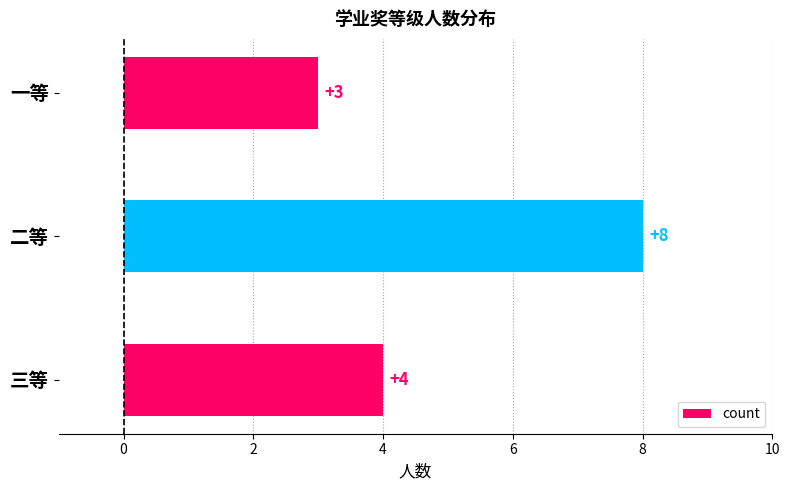

What is the value of the 2nd bar from the top?

8